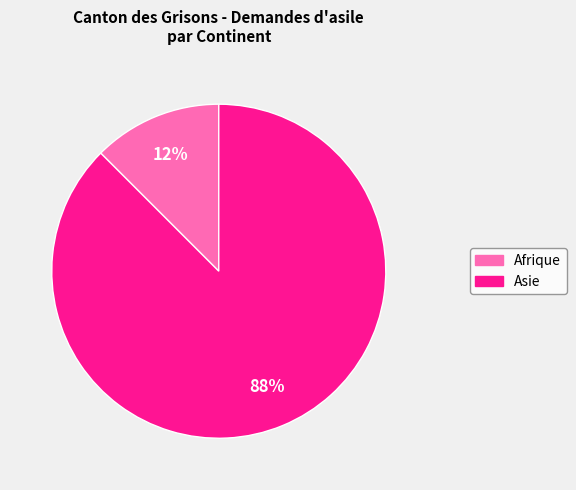

To the nearest percent, what is the average slice percentage?

50%